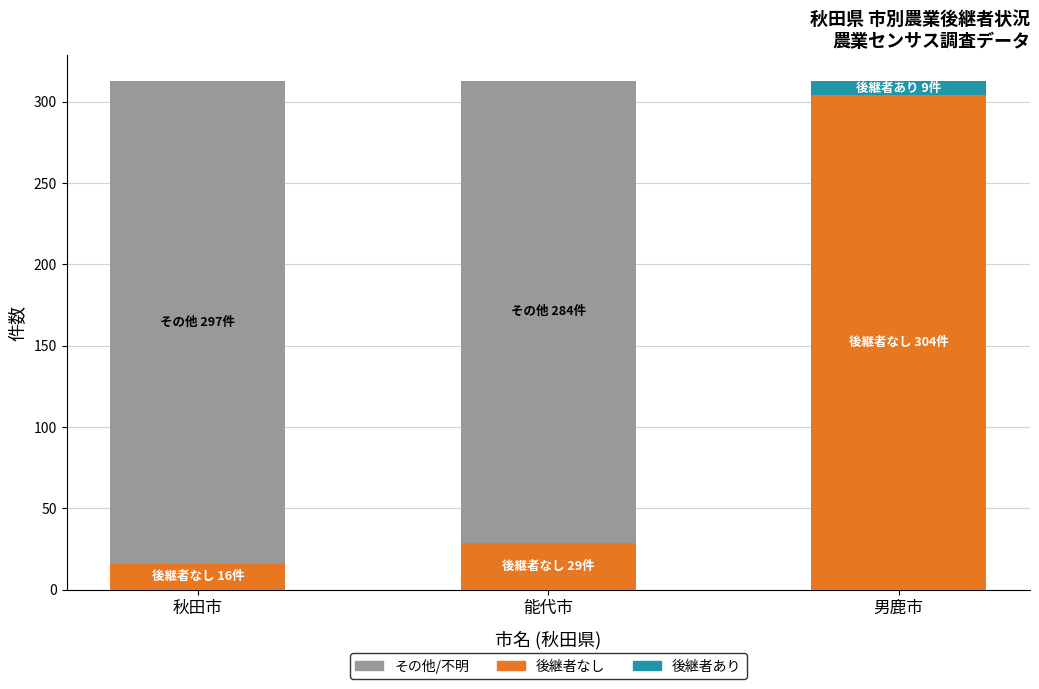

How many values in the 後継者なし series exceed 29?

1